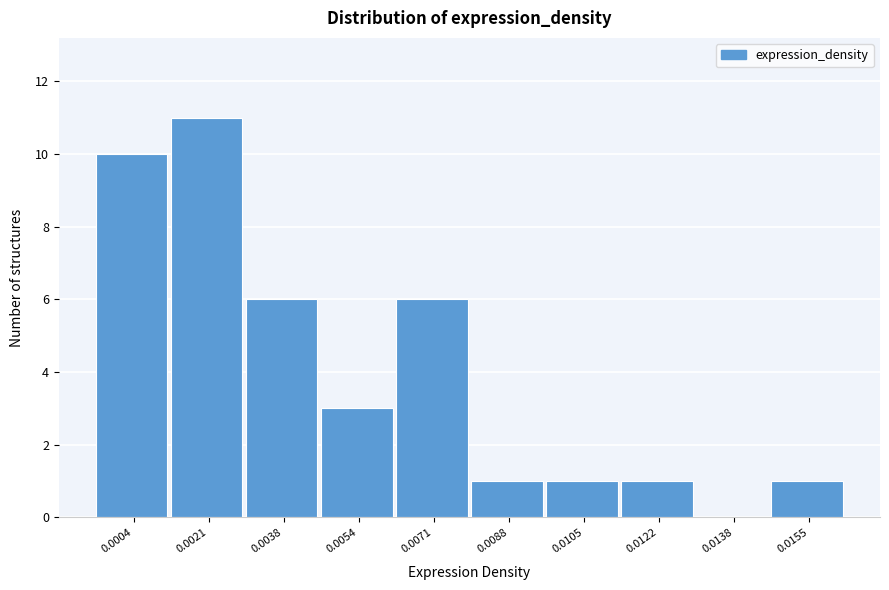

Reading left to right, extract all data points from this chart.

0.0004=10	0.0021=11	0.0038=6	0.0054=3	0.0071=6	0.0088=1	0.0105=1	0.0122=1	0.0138=0	0.0155=1